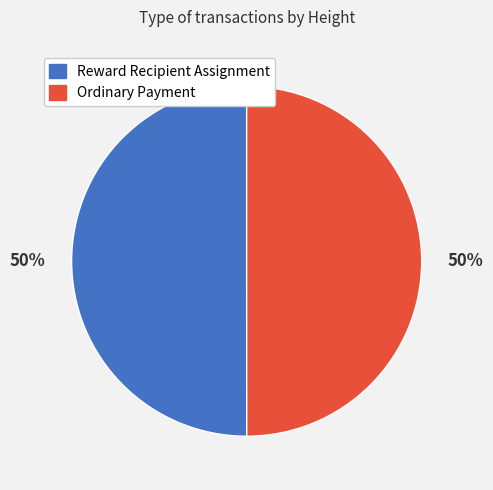

The Ordinary Payment slice represents 64% of the pie. True or false?

False